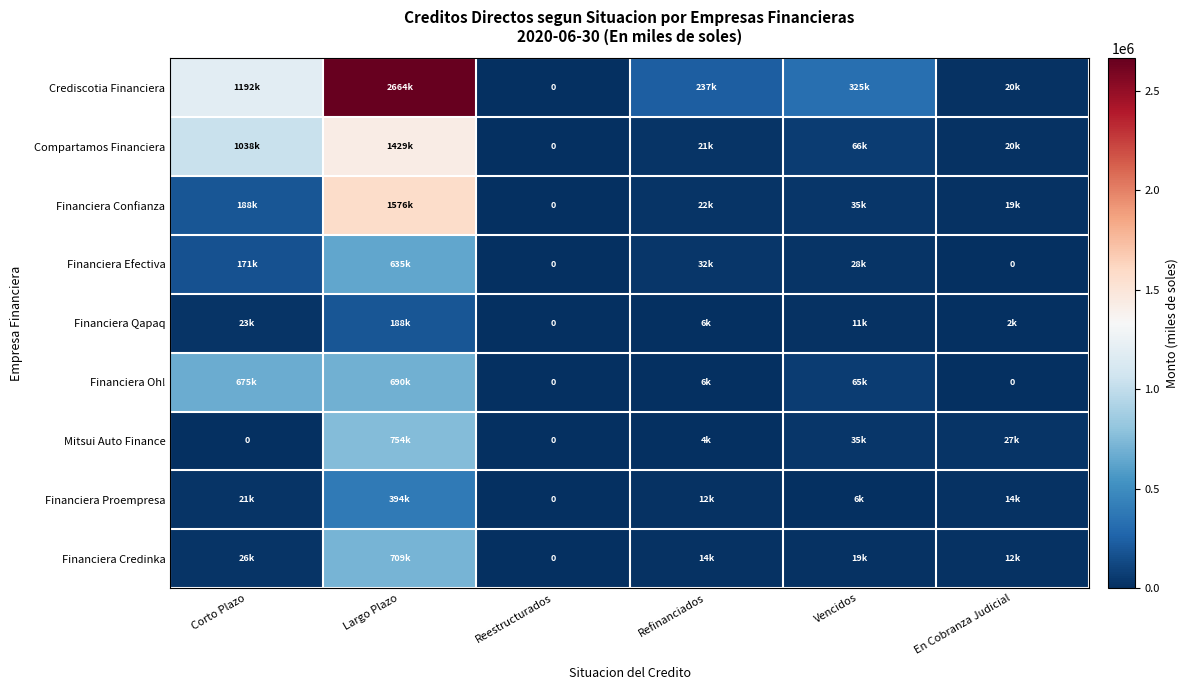

What is the spread (max minus min) of values at Corto Plazo?

1192265.6